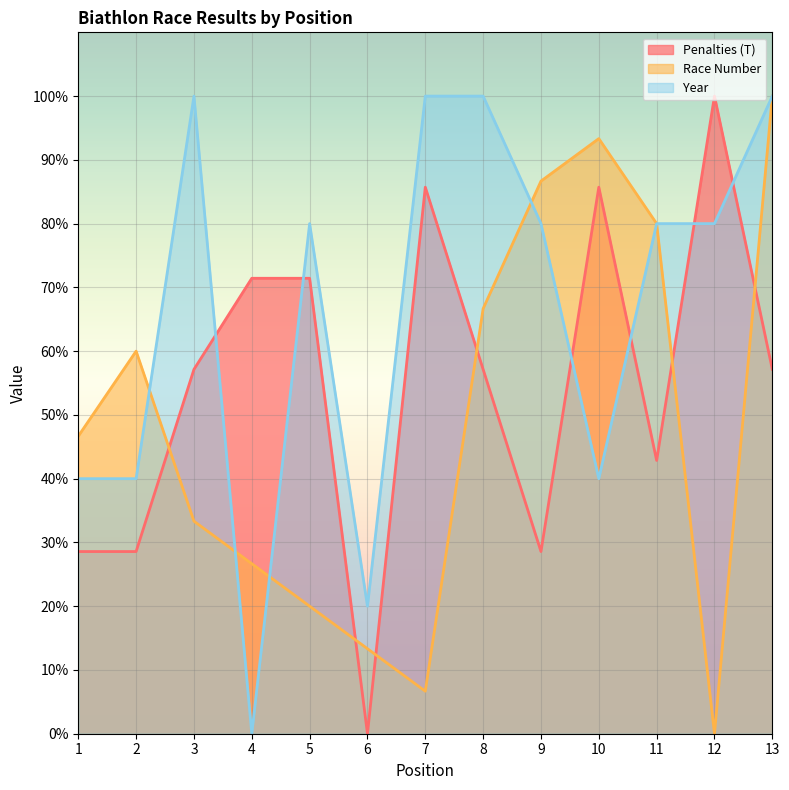

Reading left to right, extract all data points from this chart.

Penalties (T): 1=28.6	2=28.6	3=57.1	4=71.4	5=71.4	6=0.0	7=85.7	8=57.1	9=28.6	10=85.7	11=42.9	12=100.0	13=57.1
Race Number: 1=46.7	2=60.0	3=33.3	4=26.7	5=20.0	6=13.3	7=6.7	8=66.7	9=86.7	10=93.3	11=80.0	12=0.0	13=100.0
Year: 1=40.0	2=40.0	3=100.0	4=0.0	5=80.0	6=20.0	7=100.0	8=100.0	9=80.0	10=40.0	11=80.0	12=80.0	13=100.0